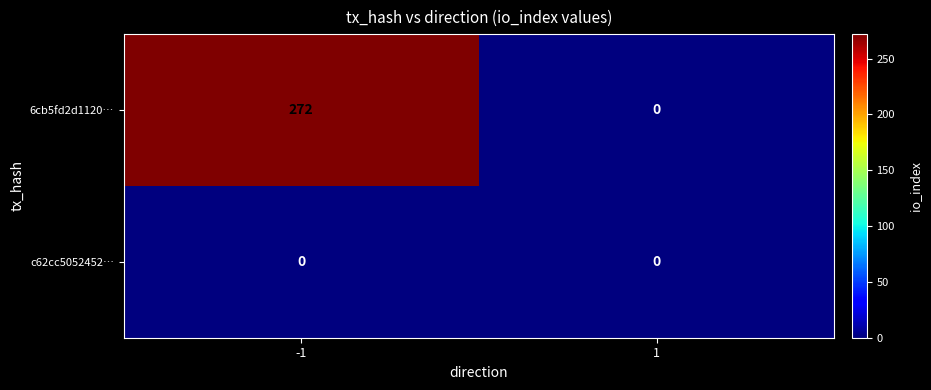

What is the total value across all series at -1?

272